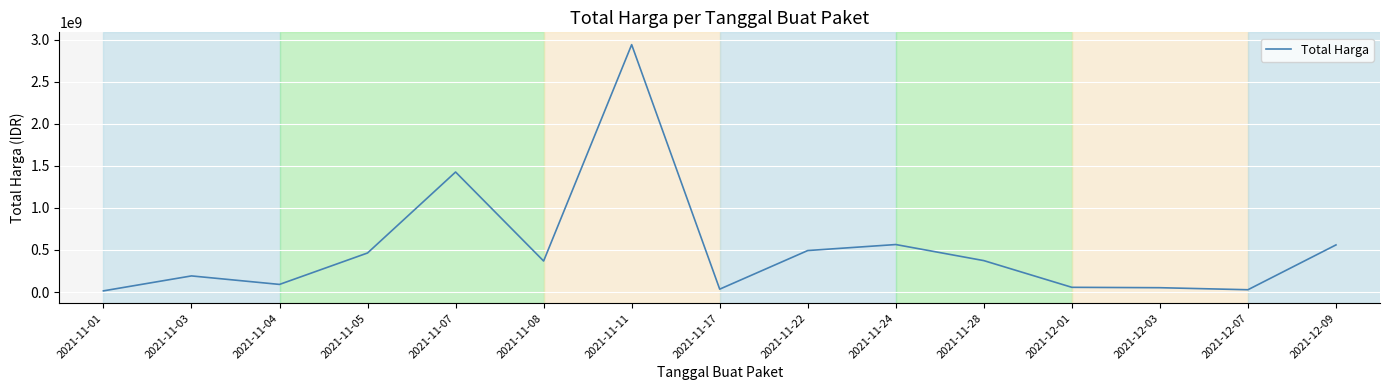

What is the change in value from 2021-11-03 to 2021-11-05?

+272360830